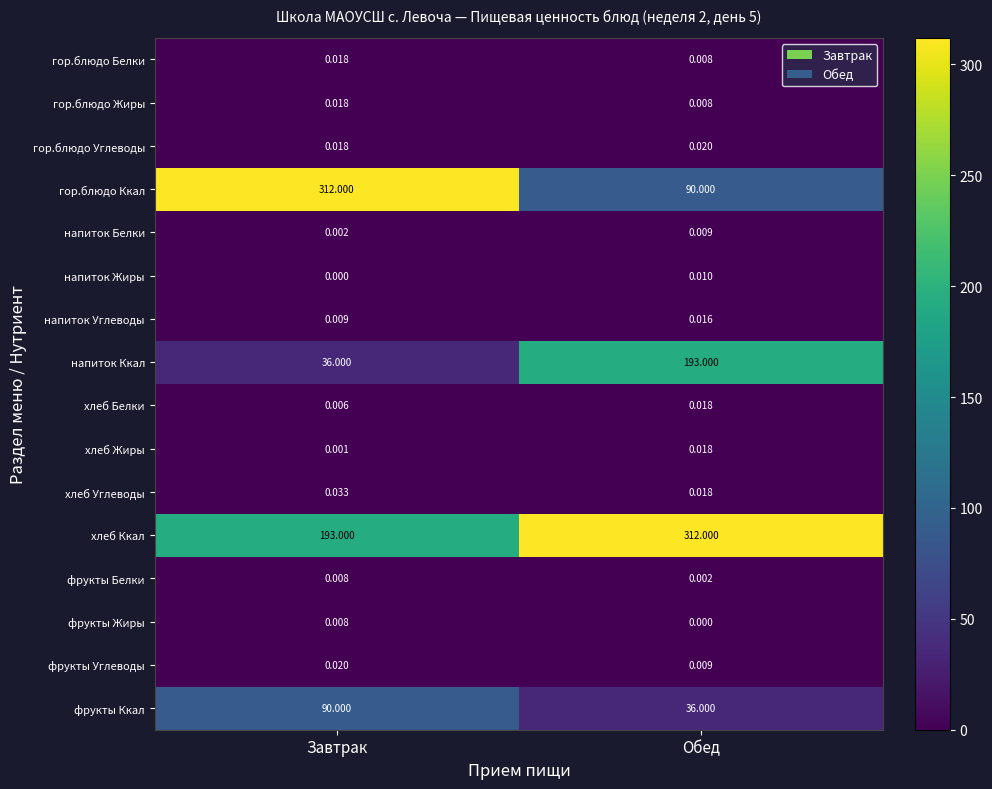

Between Завтрак and Обед, which series saw the biggest shift?

гор.блюдо Ккал